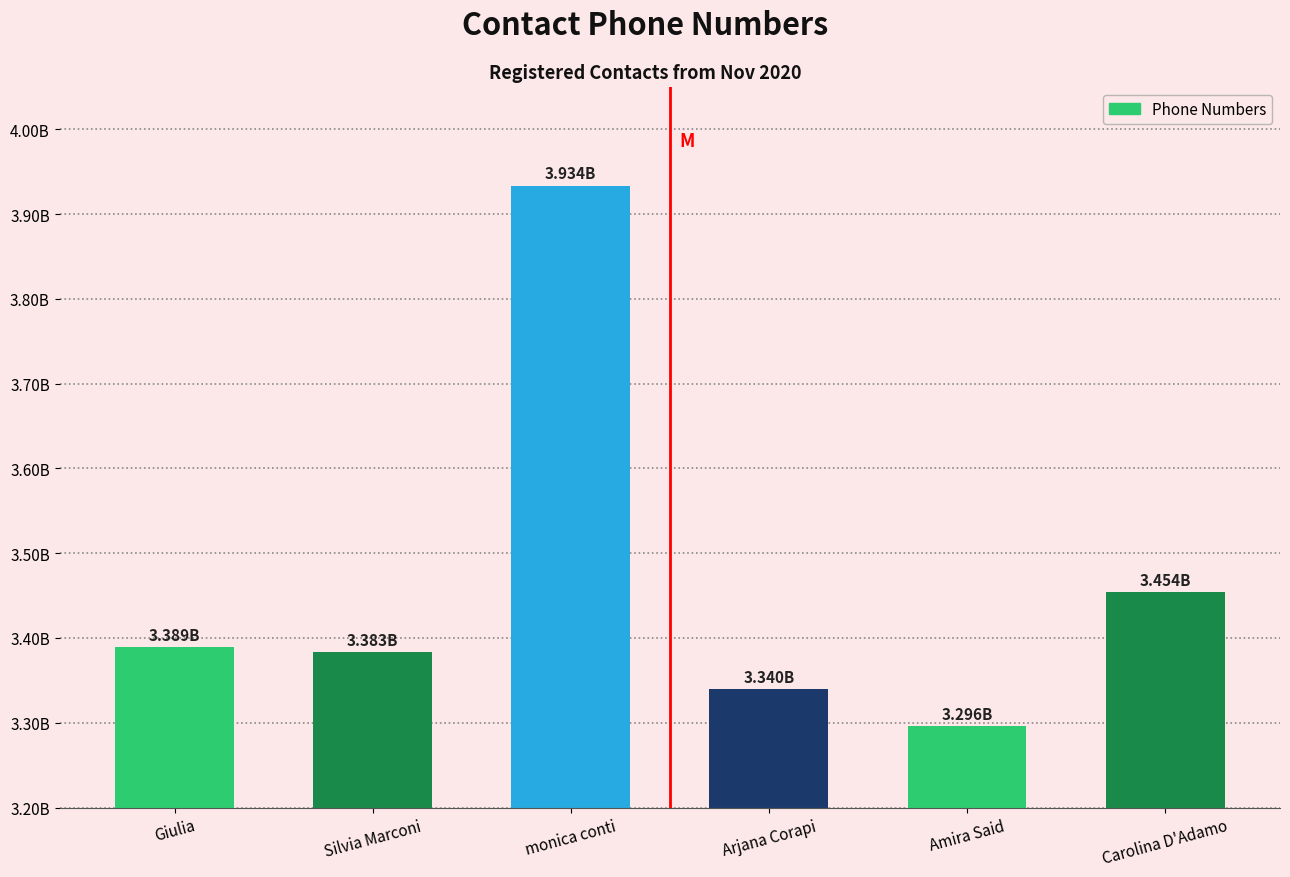

Rank the categories by value from lowest to highest.

Amira Said, Arjana Corapi, Silvia Marconi, Giulia, Carolina D'Adamo, monica conti